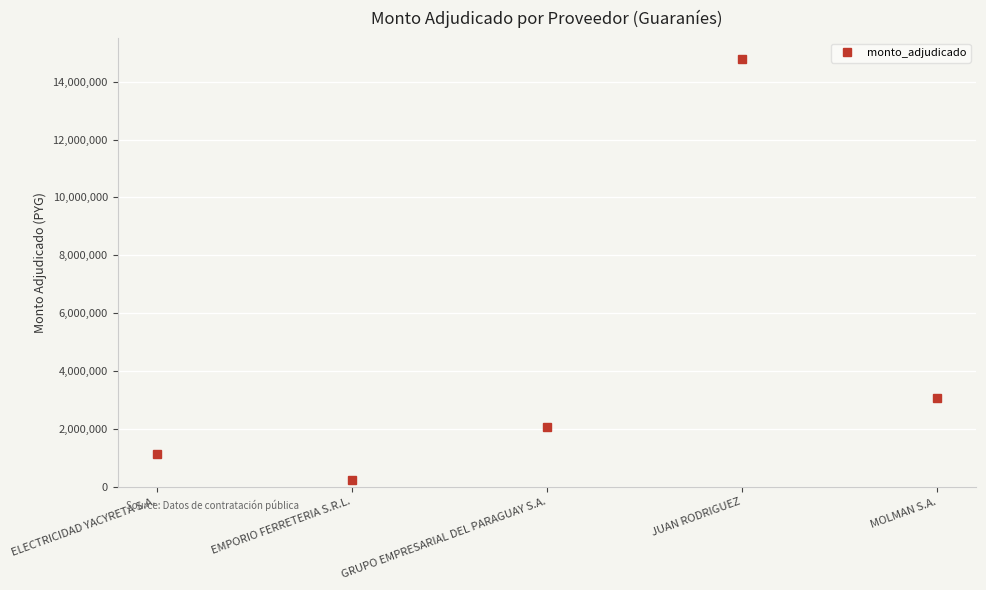

What is the difference between the values at EMPORIO FERRETERIA S.R.L. and JUAN RODRIGUEZ?

14543000